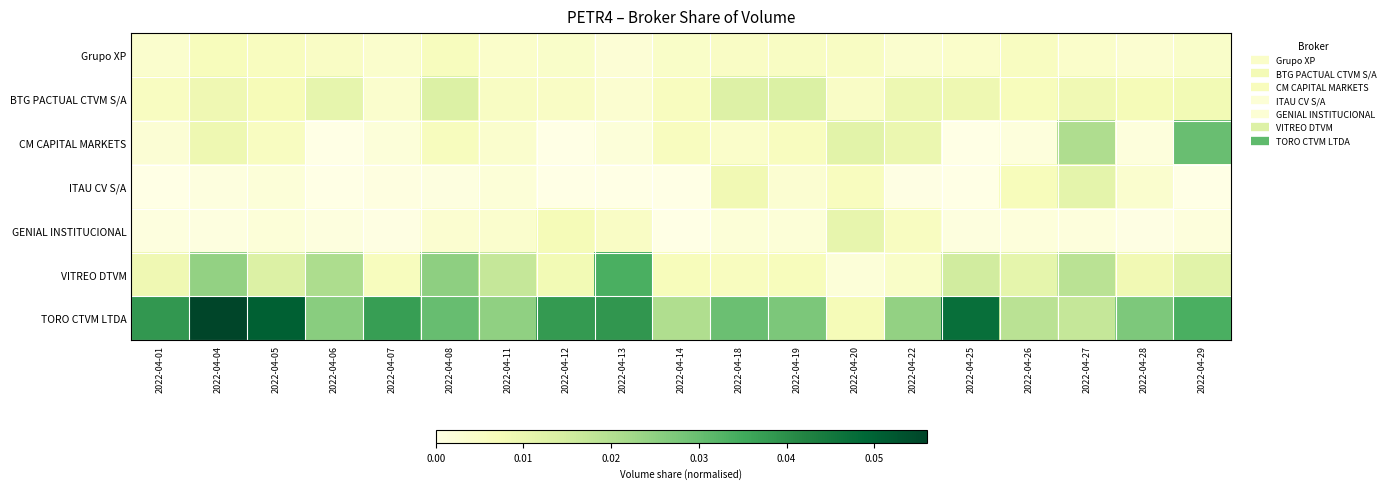

Between 2022-04-07 and 2022-04-29, which is larger?

2022-04-29